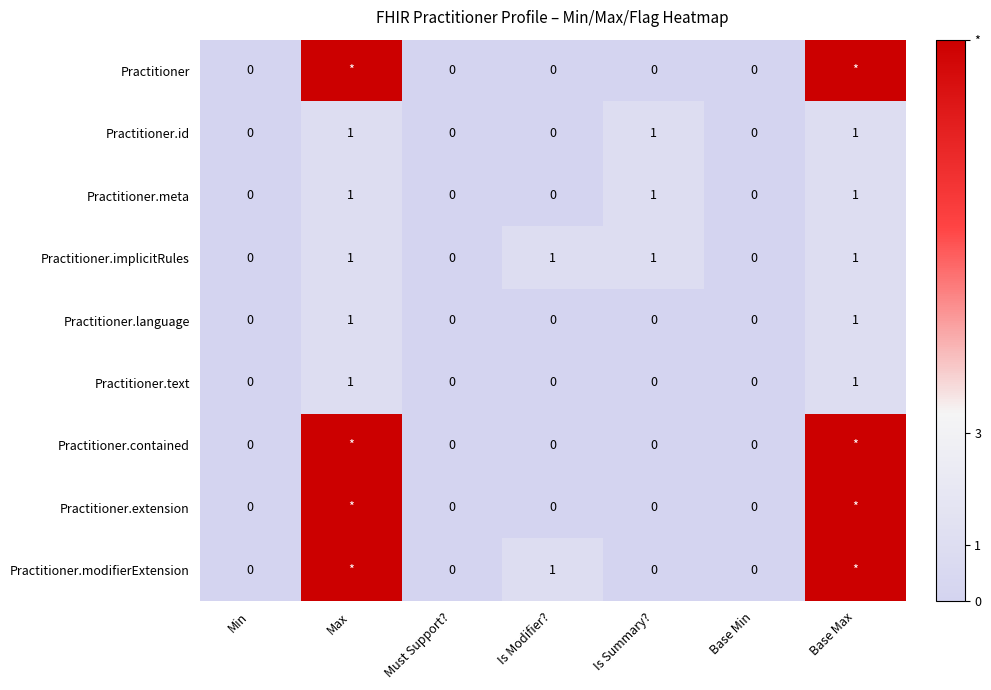

What is the spread (max minus min) of values at Base Max?

9